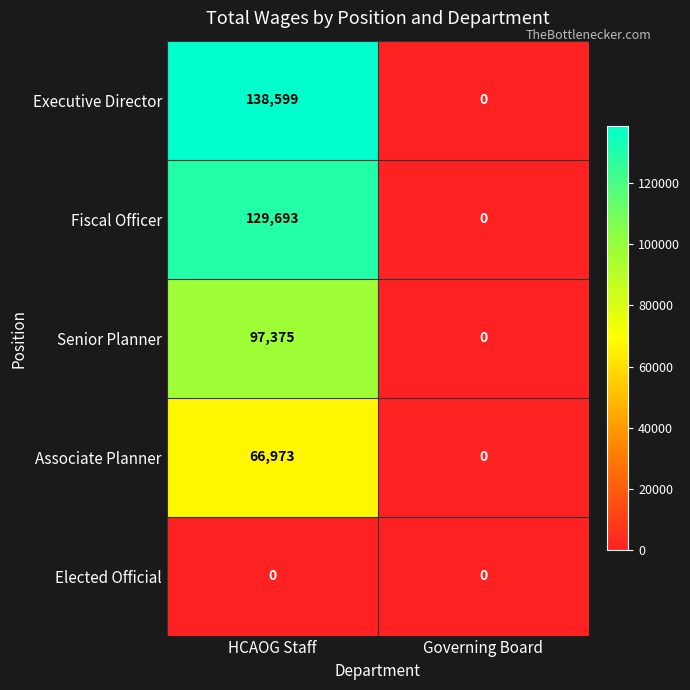

How many series are shown in this chart?

5